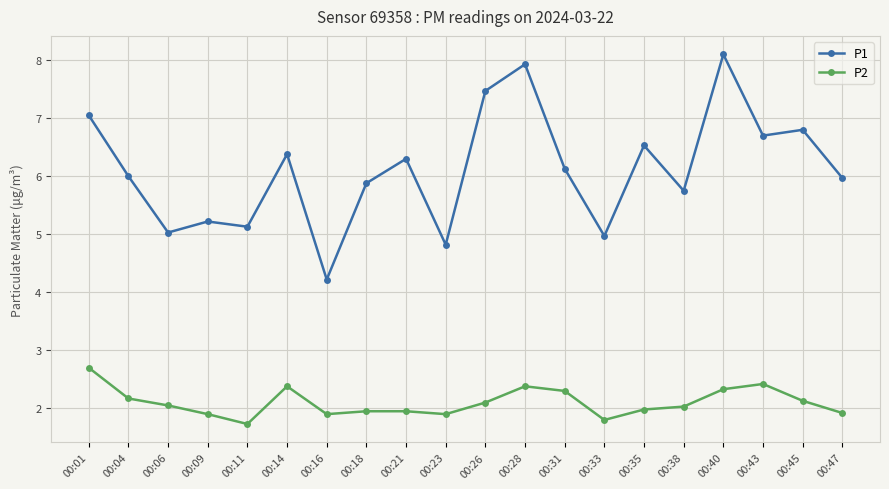

Does the chart have visible grid lines?

Yes